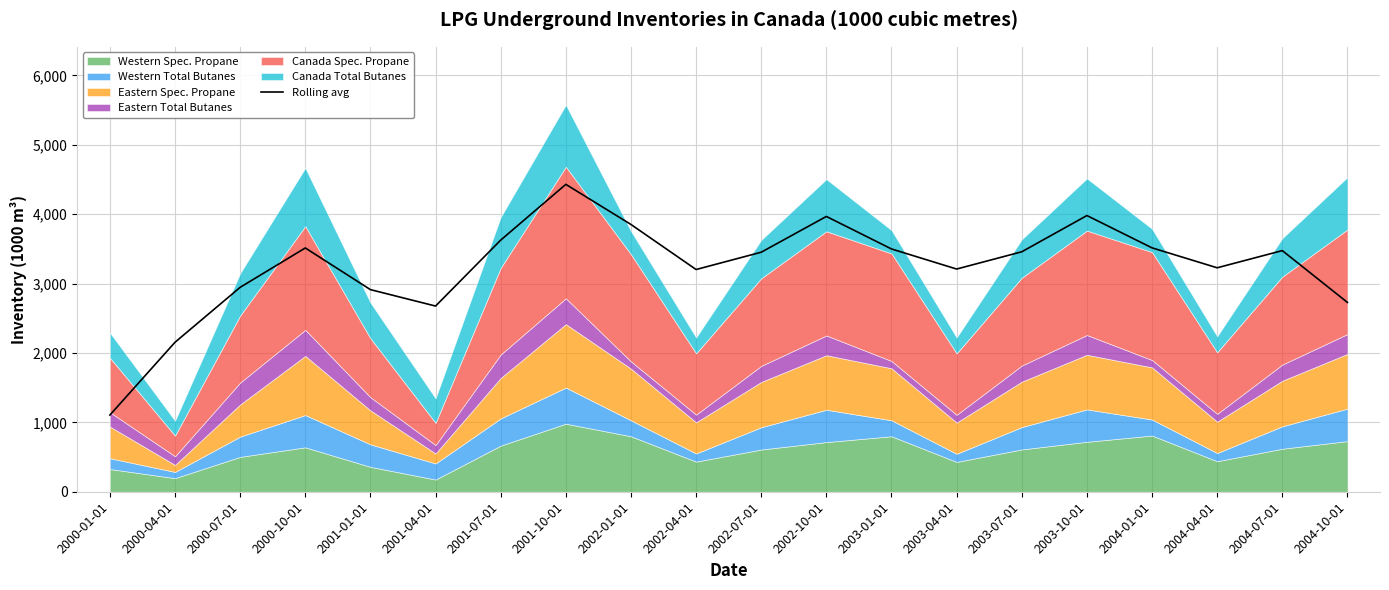

Reading left to right, extract all data points from this chart.

1105.5	2154.8	2946.4	3513.8	2913.2	2676.5	3626.8	4430.5	3852.4	3203.2	3452.4	3968.1	3499.4	3210.0	3458.7	3981.0	3515.3	3228.0	3475.7	2729.0